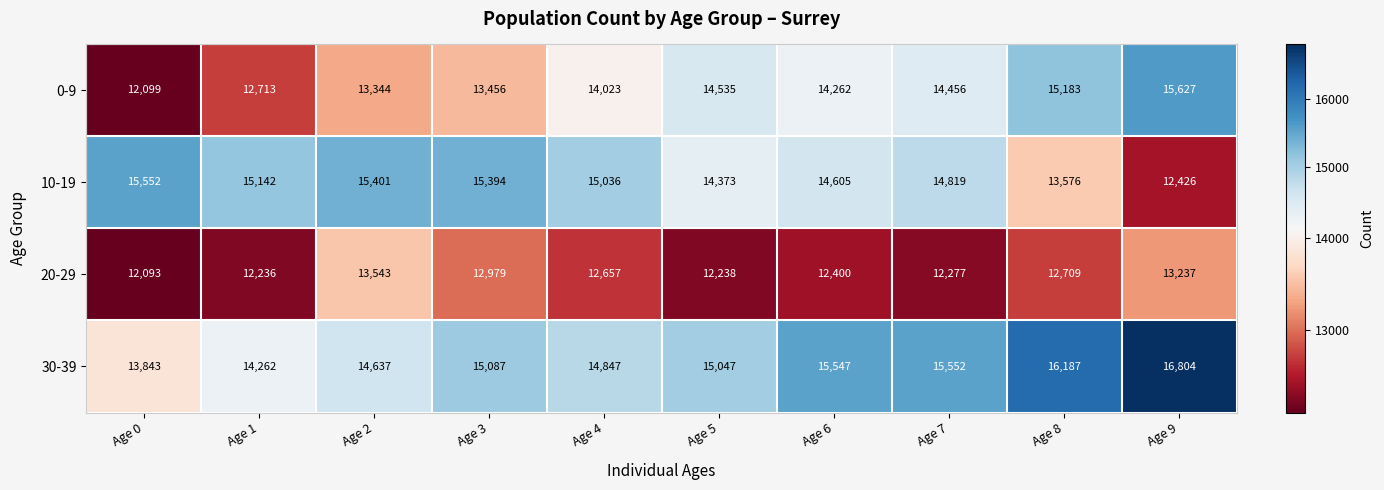

List the series in order of their peak value, highest first.

30-39, 0-9, 10-19, 20-29